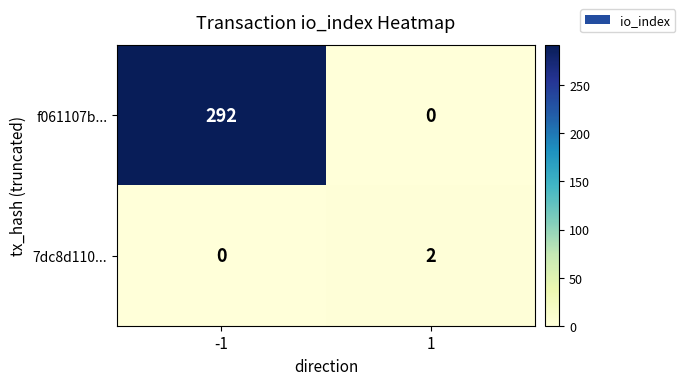

What is the total value across all series at 1?

2